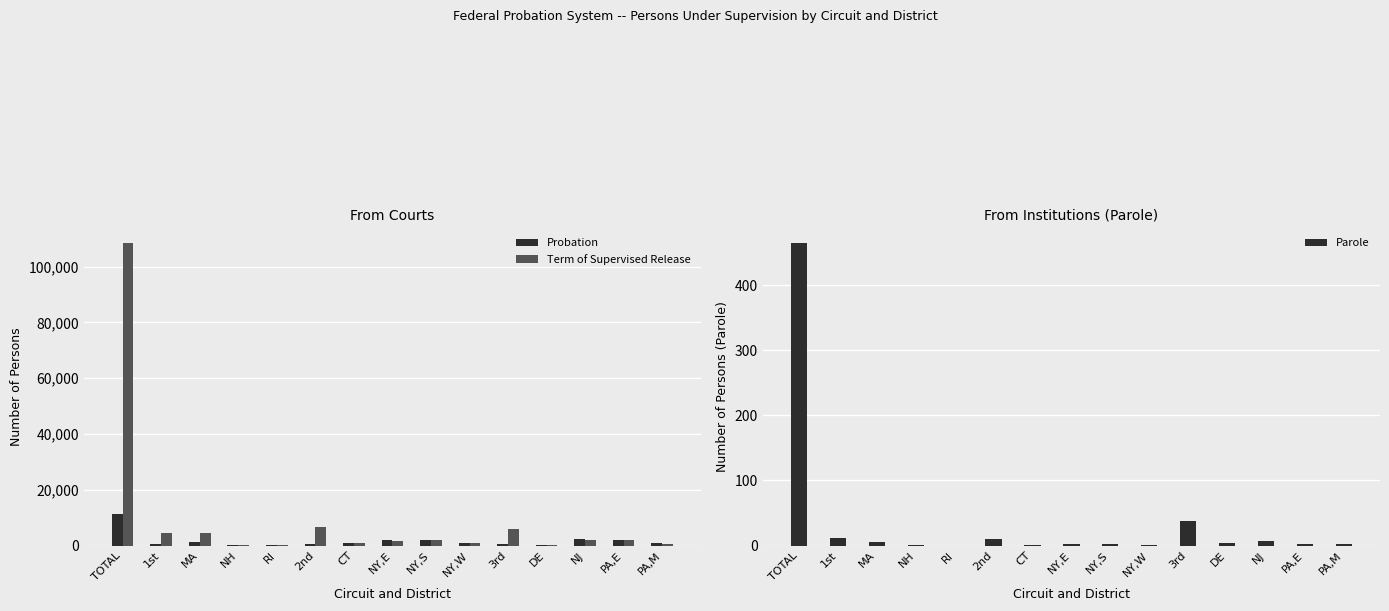

Which series has the largest range (max minus min)?

Term of Supervised Release